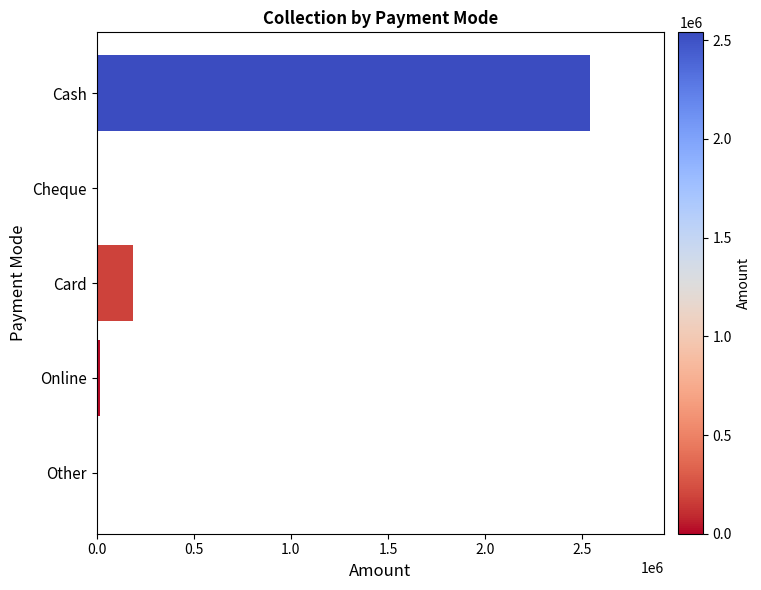

What is the sum of the values at Cheque and Cash?

2539865